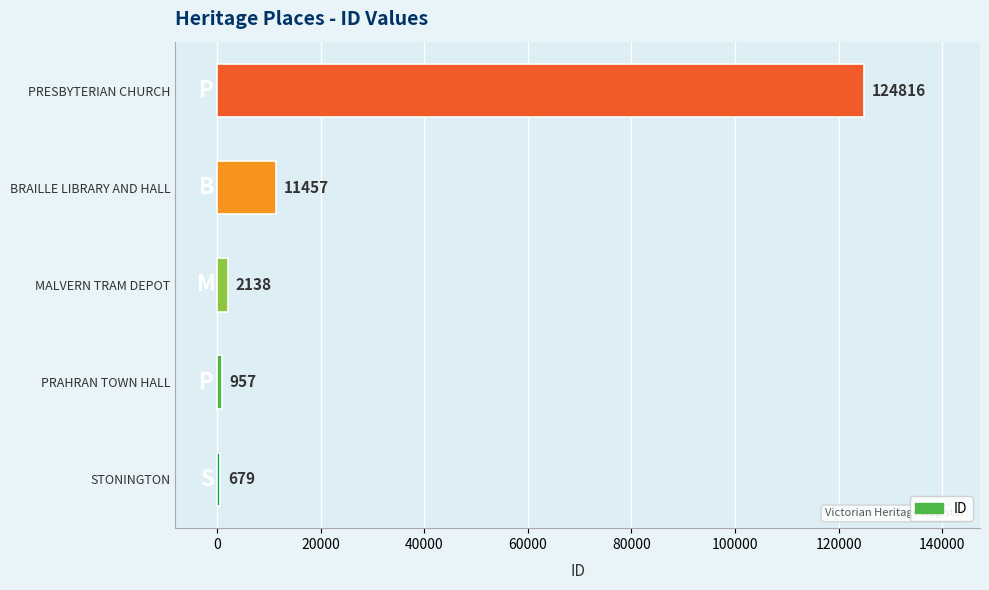

Which has a higher value, MALVERN TRAM DEPOT or STONINGTON?

MALVERN TRAM DEPOT